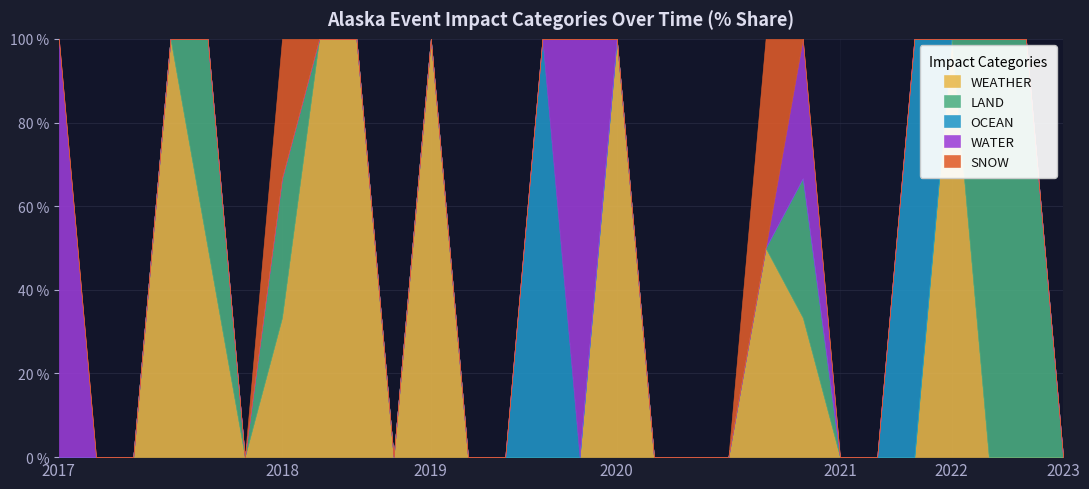

How many series are shown in this chart?

5